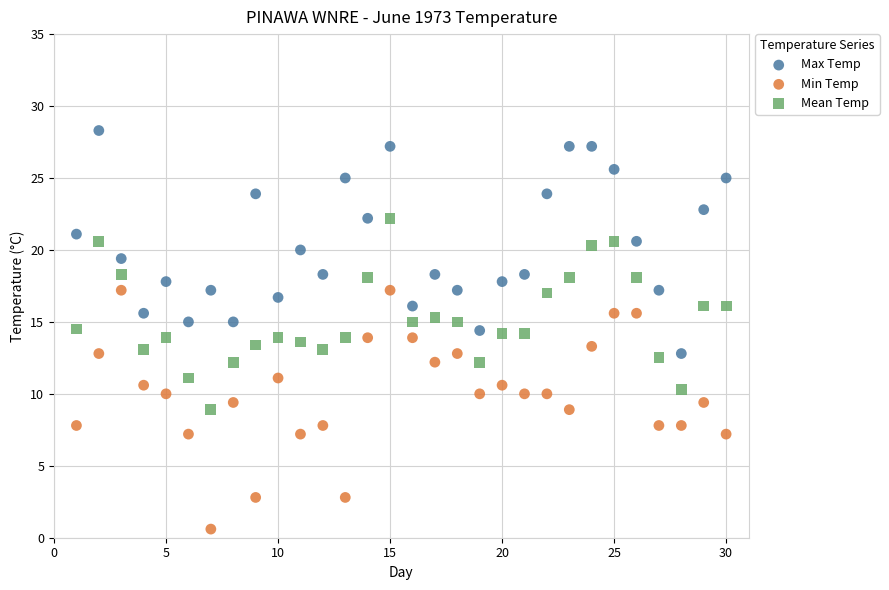

What is the X range (max minus min) for the scatter plot?

29.0